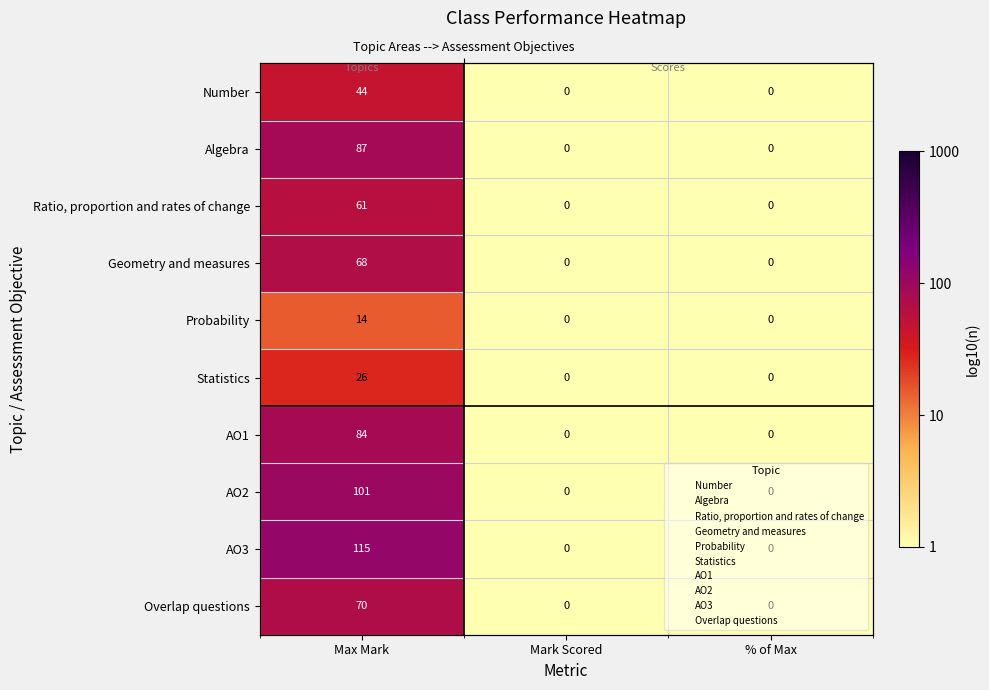

Which series changed the most between Max Mark and Mark Scored?

AO3